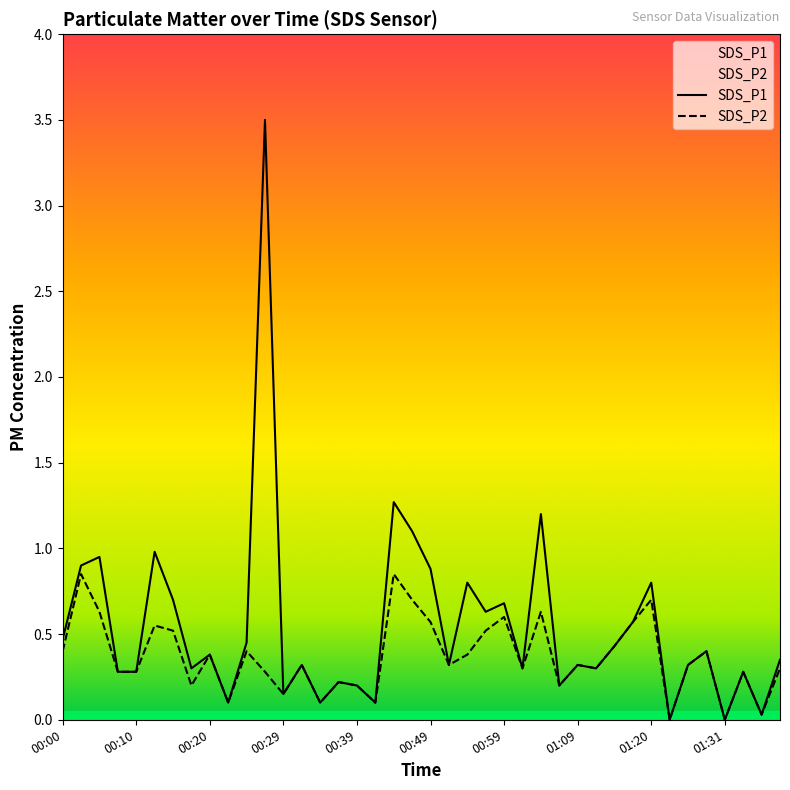

The SDS_P1 series shows 1.1 at 00:46. True or false?

True